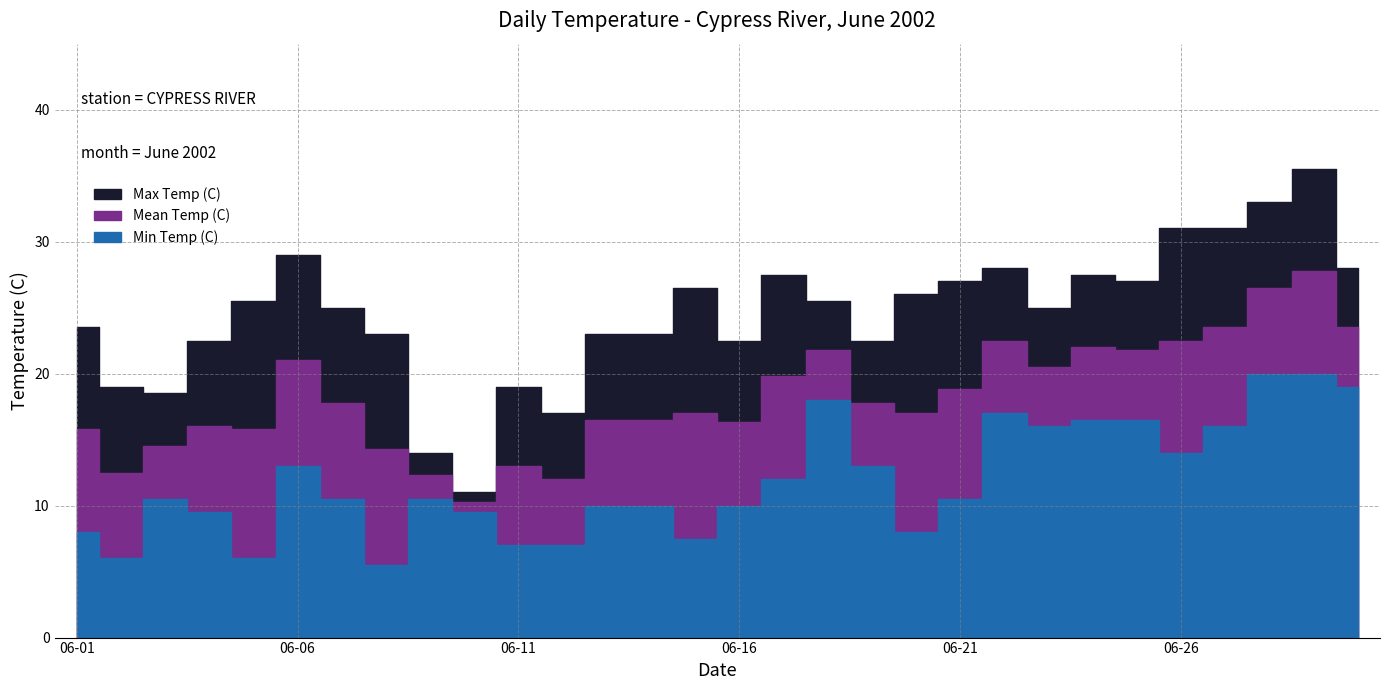

What is the sum of the Mean Temp (C) values at 06-21 and 06-05?

34.6